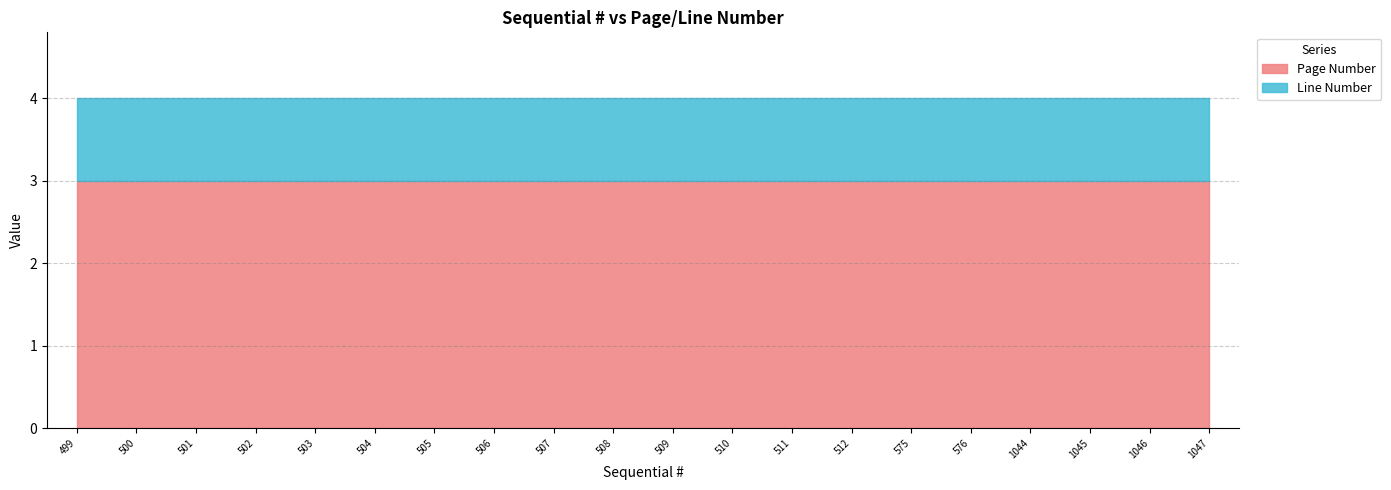

Is it true that Page Number equals 2 at 504?

False